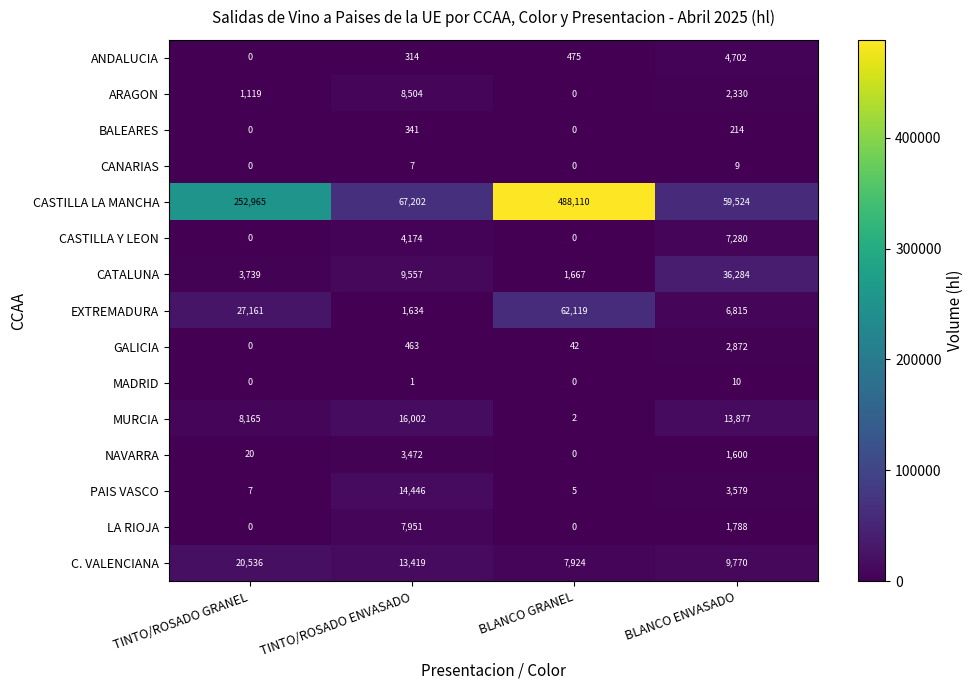

Which category has the lowest value in the GALICIA series?

TINTO/ROSADO GRANEL